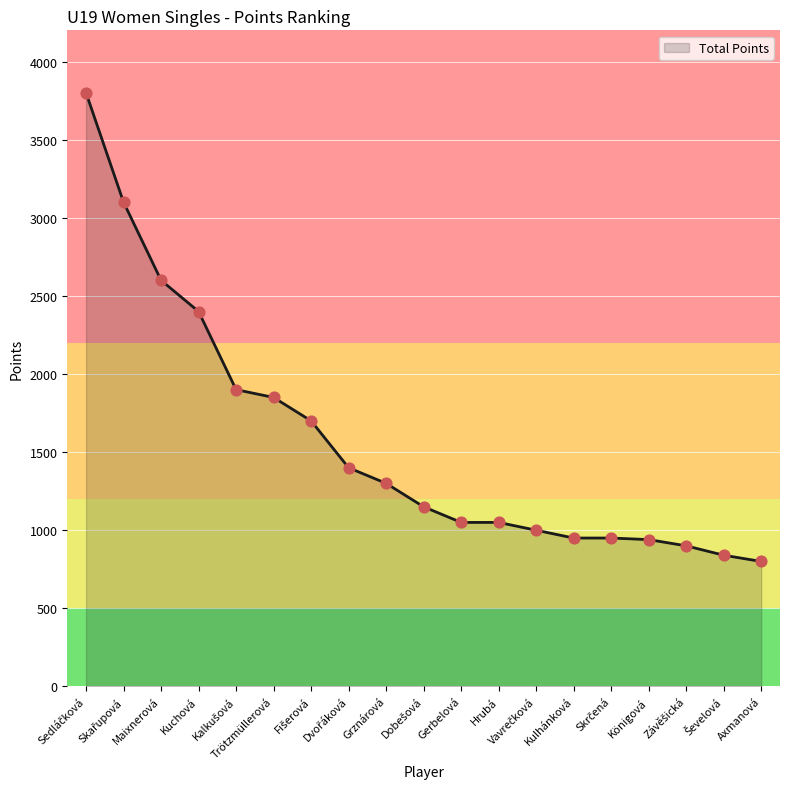

What is the difference between the maximum and minimum values?

3000